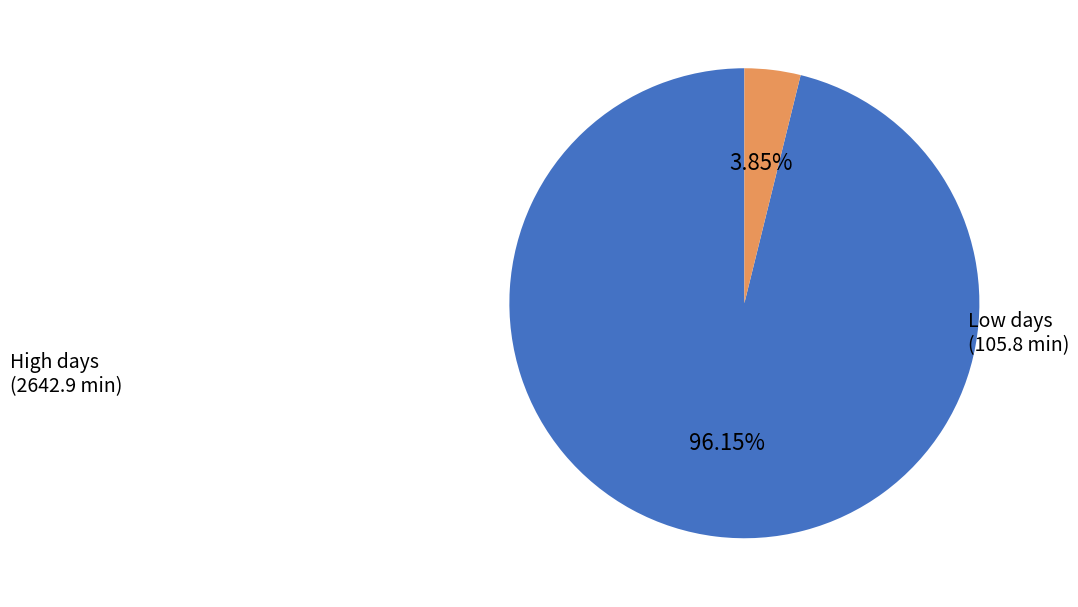

Is there any slice that represents more than half of the pie?

Yes